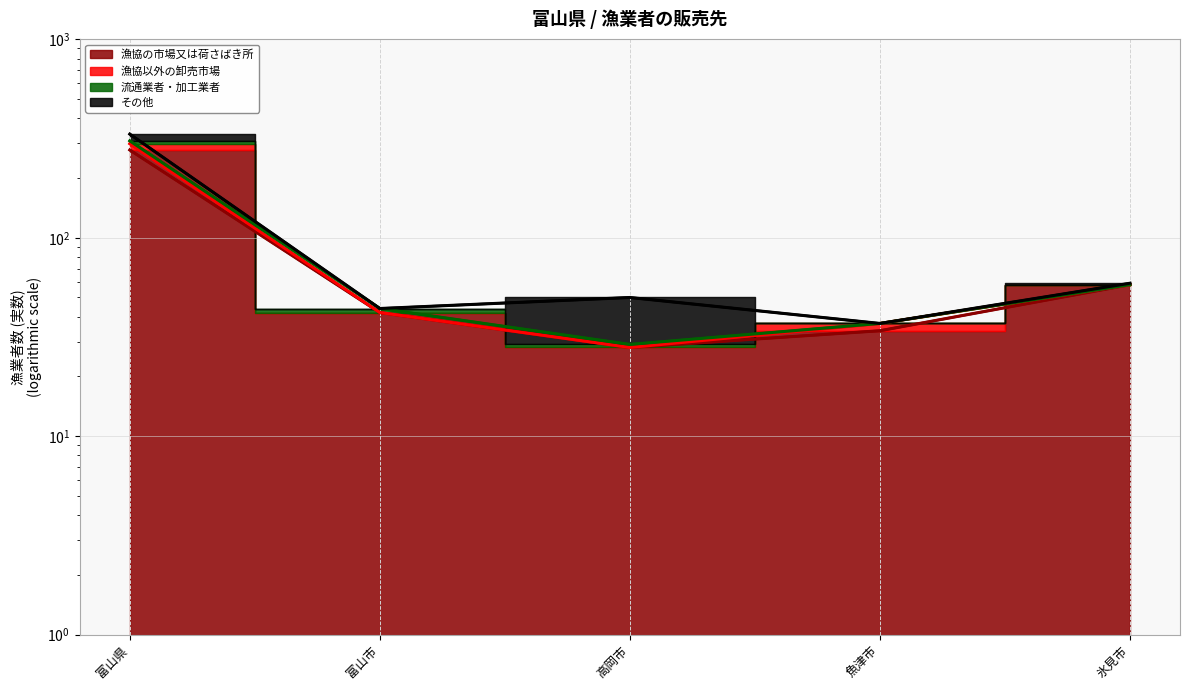

At which label does 漁協の市場又は荷さばき所 first exceed 42?

富山県